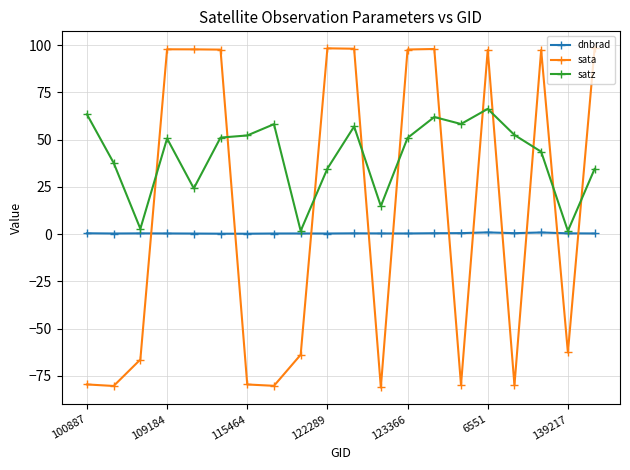

What is the highest value of the satz series?

66.3